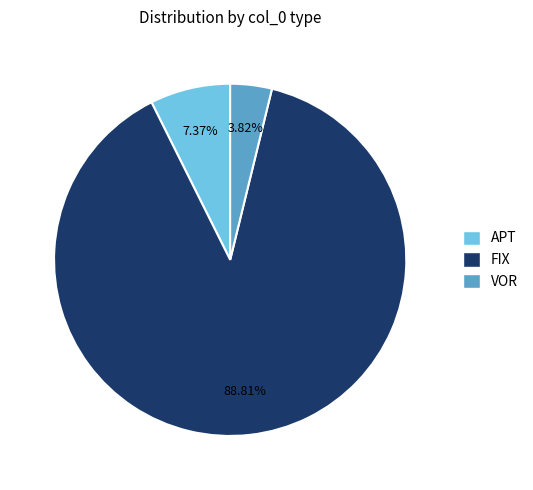

To the nearest percent, what is the average slice percentage?

33%